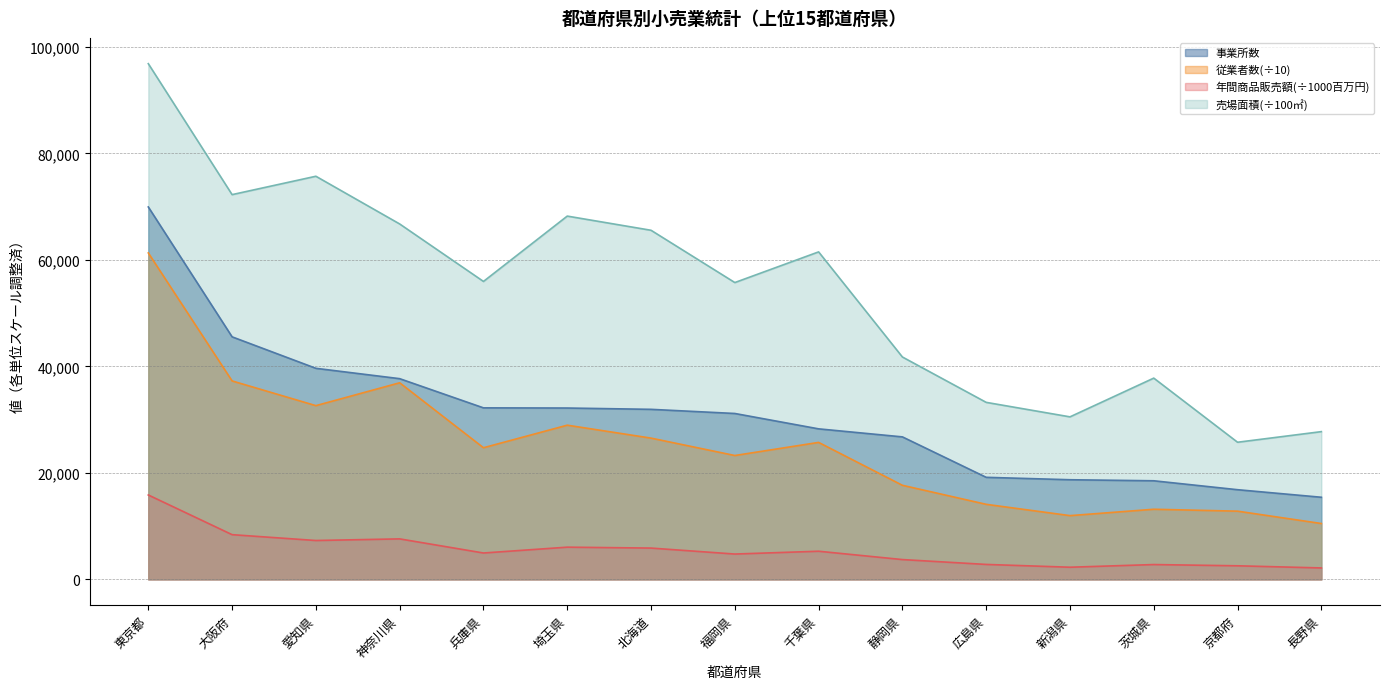

How many values in the 従業者数 series are below 24728?

7